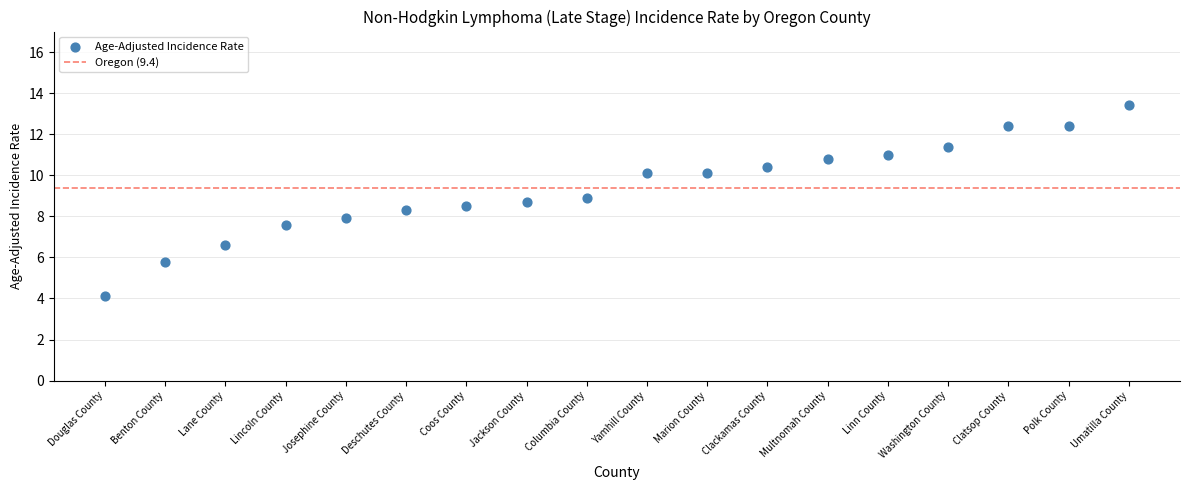

What is the range of Y values (max minus min)?

9.3